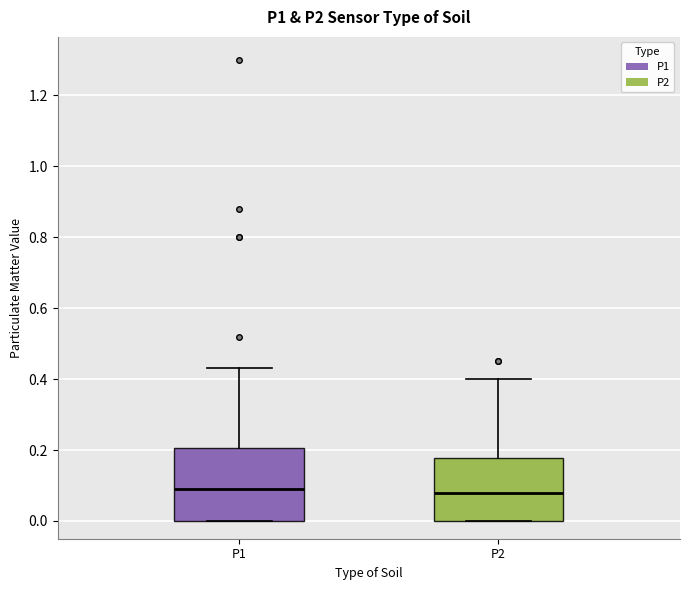

Comparing the boxes themselves (not the whiskers), which one is the tallest?

P1